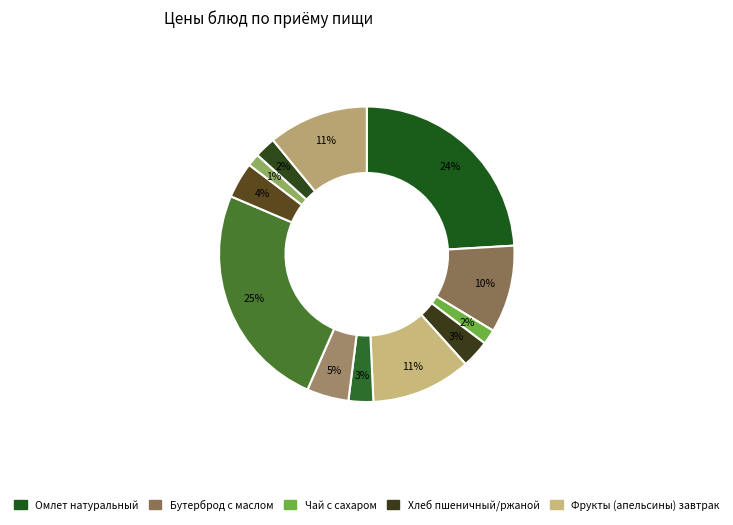

How many slices are in this pie chart?

12